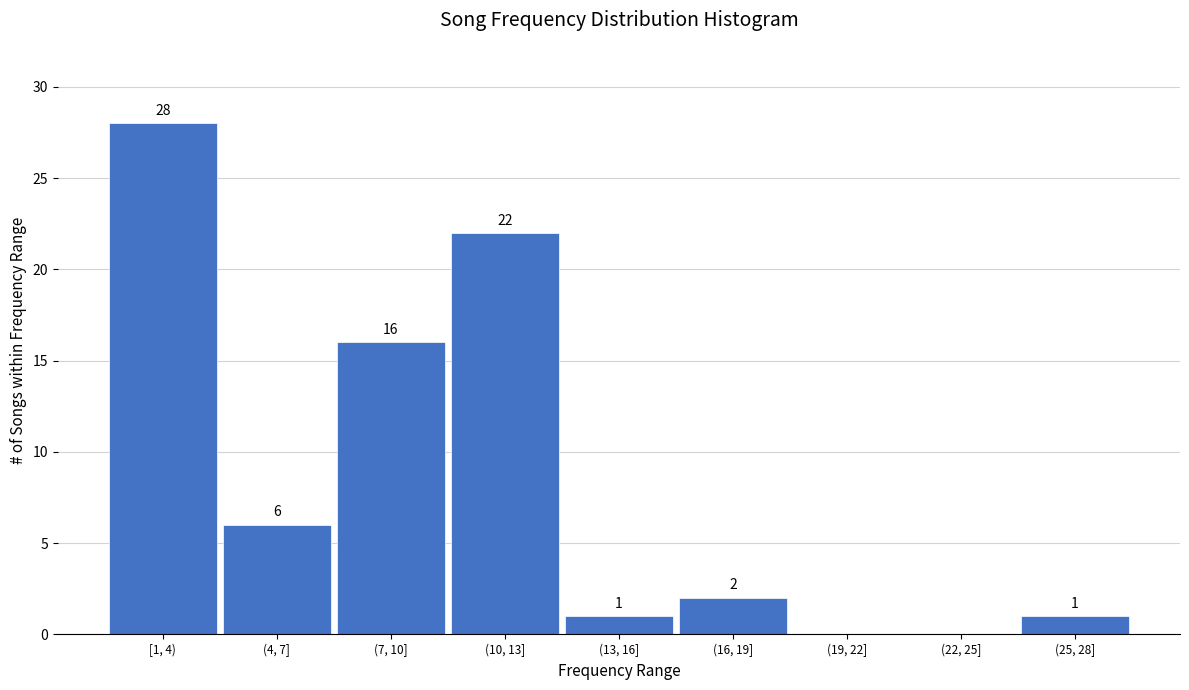

Reading left to right, extract all data points from this chart.

[1, 4)=28	(4, 7]=6	(7, 10]=16	(10, 13]=22	(13, 16]=1	(16, 19]=2	(19, 22]=0	(22, 25]=0	(25, 28]=1